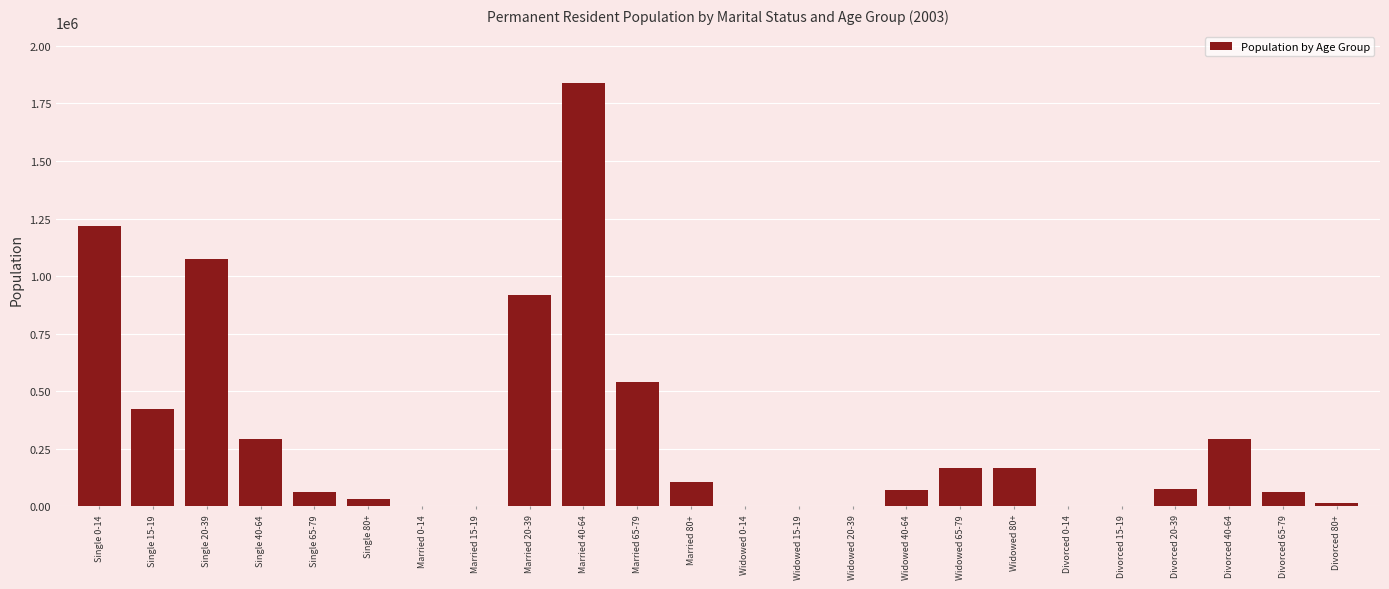

The value at Married 65-79 is 539315. True or false?

True